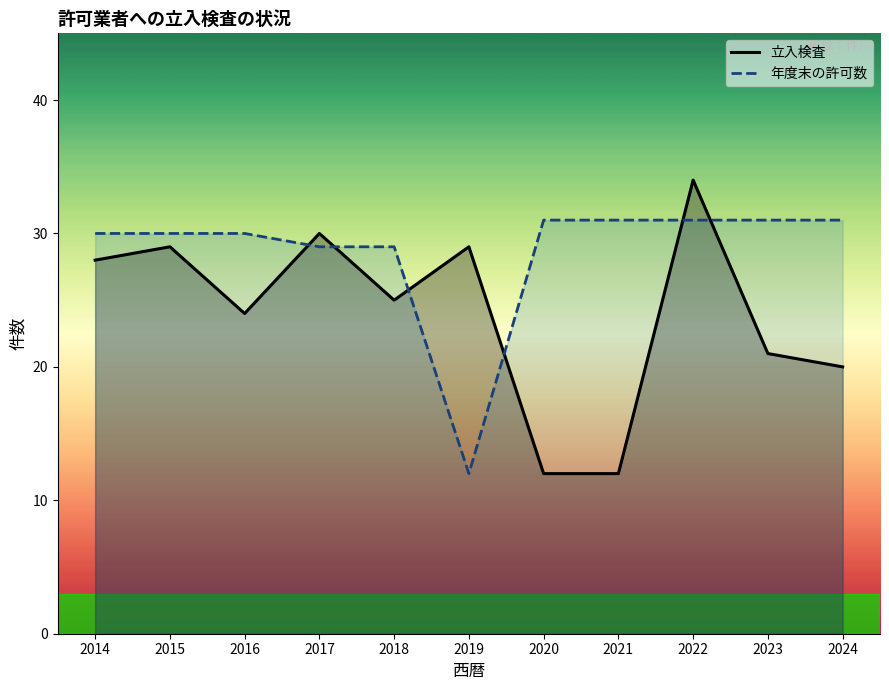

Reading left to right, what are all the values shown in this chart?

立入検査 (line): 2014=28	2015=29	2016=24	2017=30	2018=25	2019=29	2020=12	2021=12	2022=34	2023=21	2024=20
年度末の許可数 (line): 2014=30	2015=30	2016=30	2017=29	2018=29	2019=12	2020=31	2021=31	2022=31	2023=31	2024=31